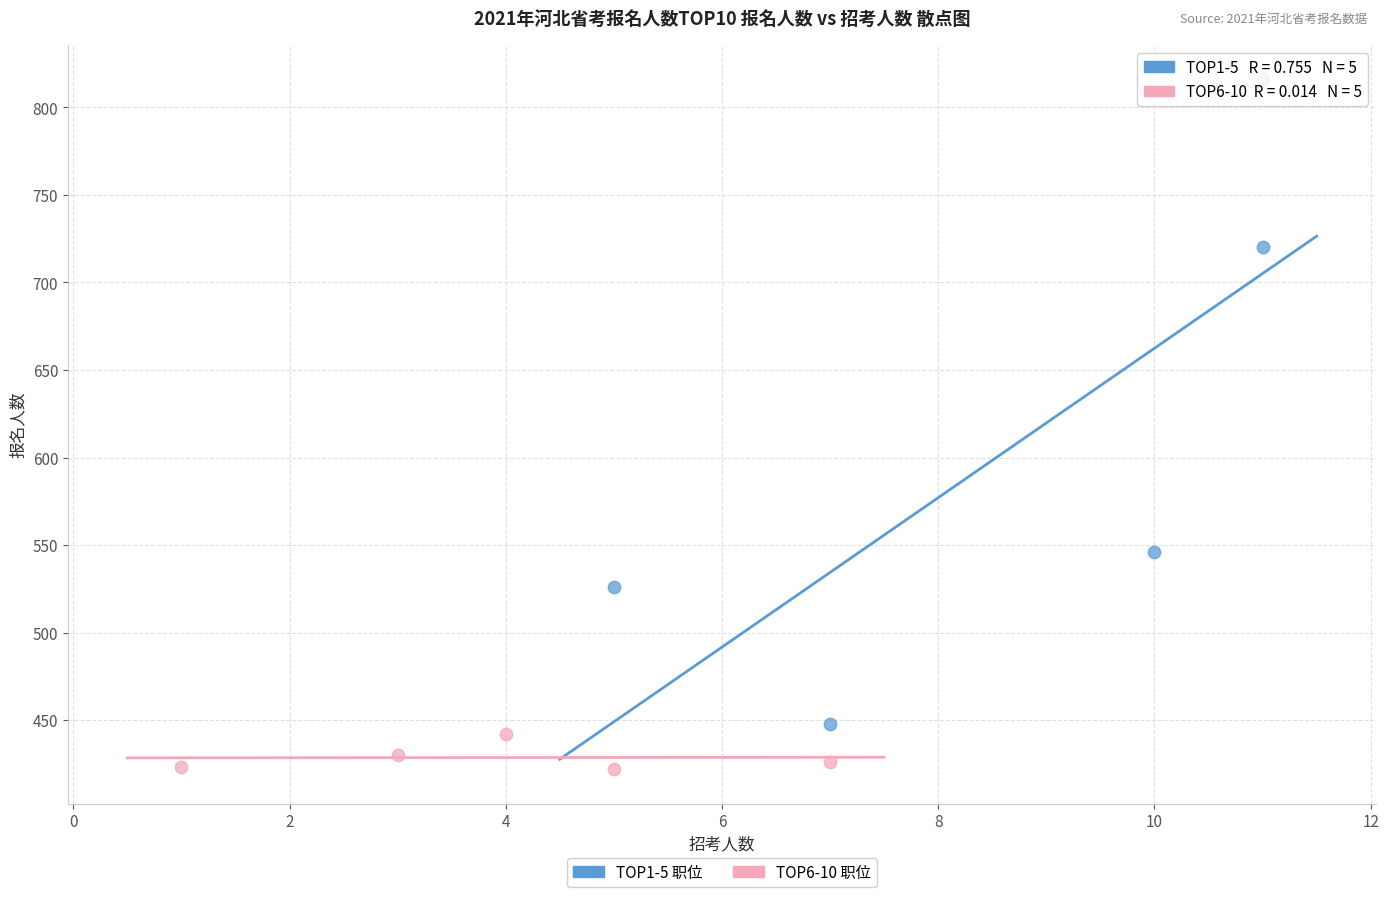

Which series reaches the minimum Y coordinate?

TOP6-10 职位